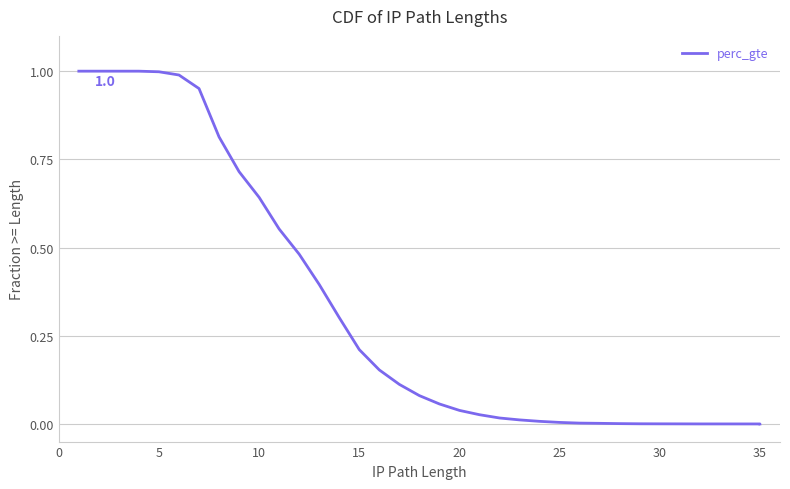

The chart shows a value of 1.6 at −5. True or false?

False